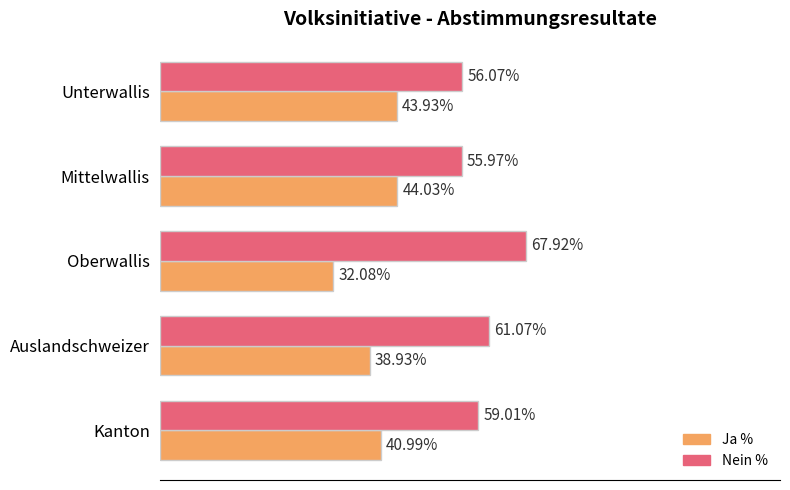

Rank the series by their maximum value, from highest to lowest.

Nein %, Ja %